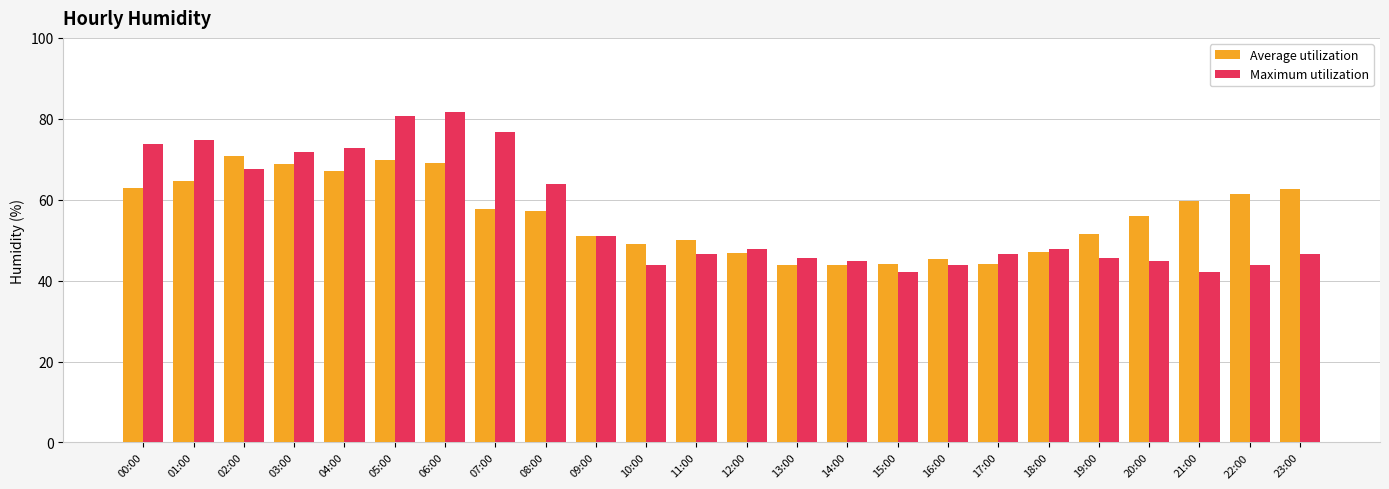

Is it true that Maximum utilization equals 101.5 at 07:00?

False